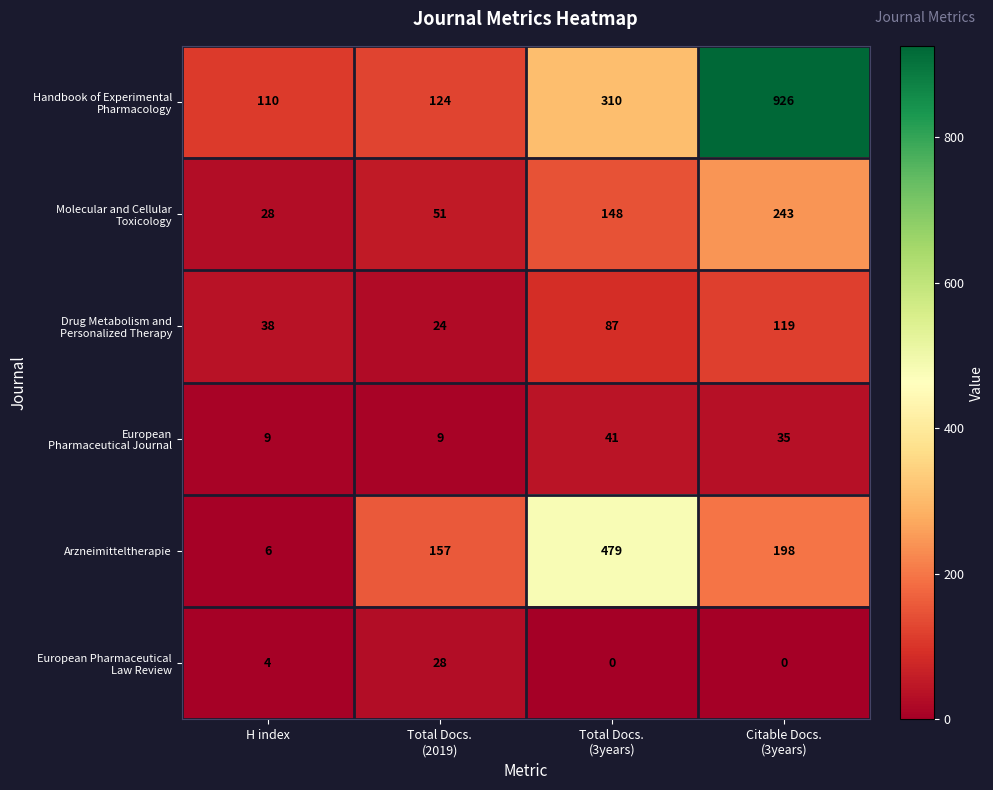

What is the difference between the maximum and minimum values in the Arzneimitteltherapie series?

473